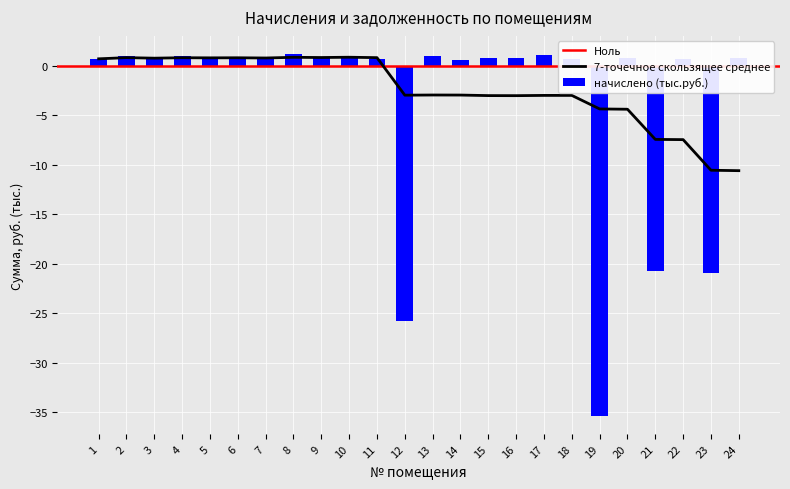

Between 22 and 5, which is larger?

5